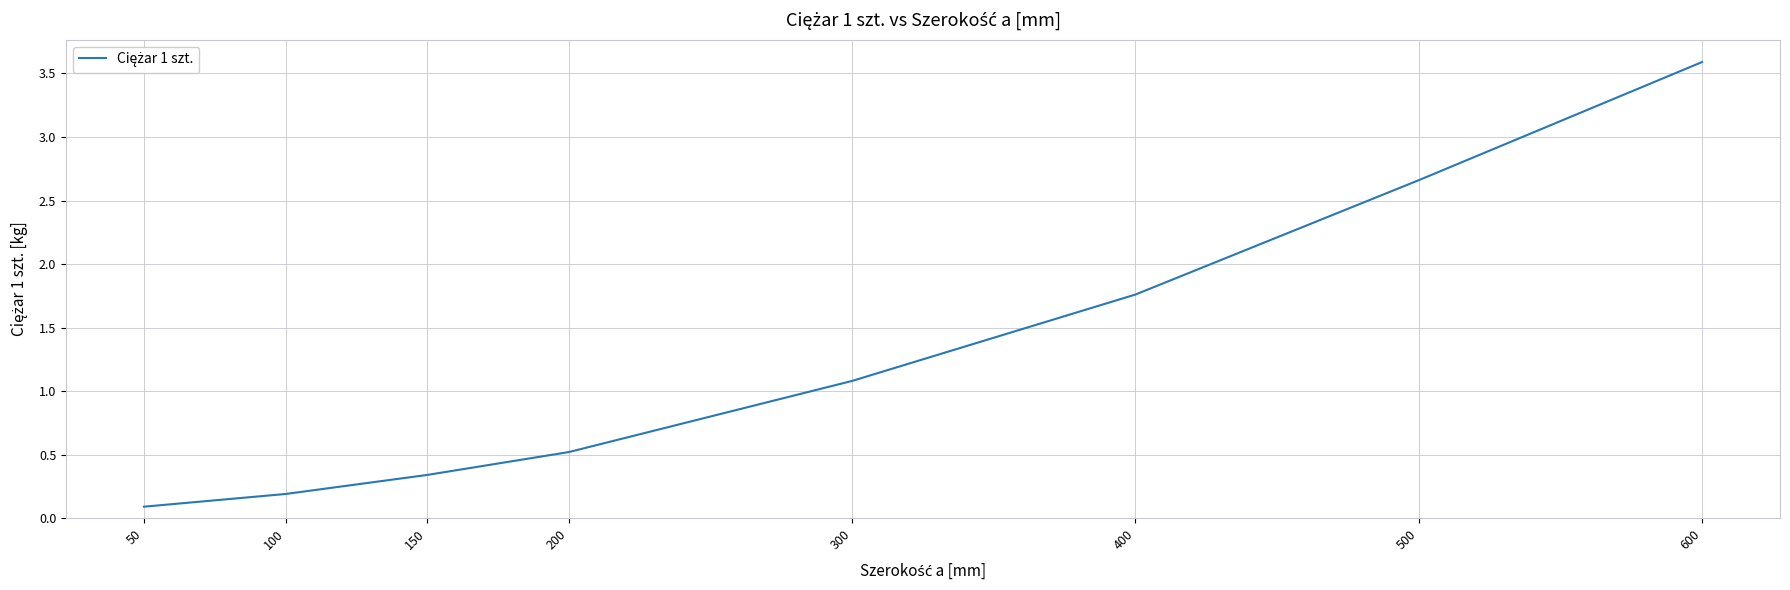

What is the sum of the values at 200 and 150?

0.9